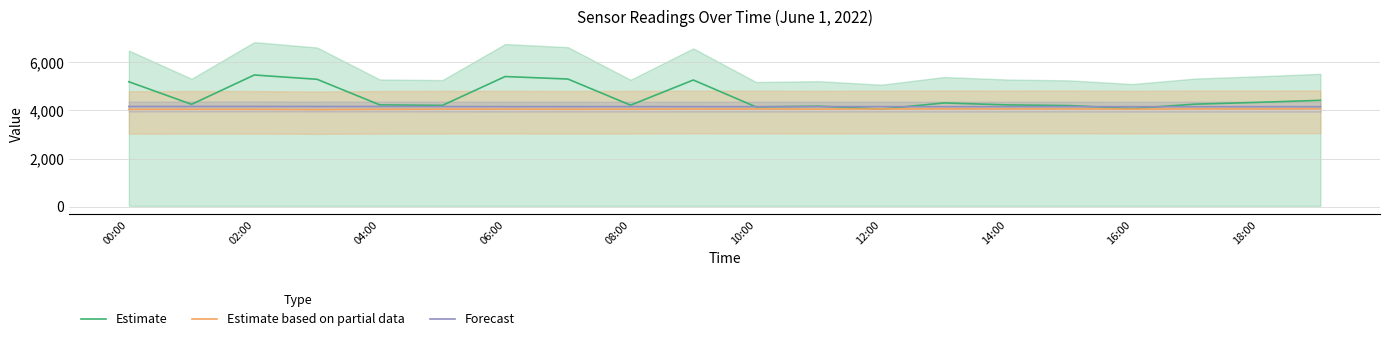

How many data points does each series have?

20